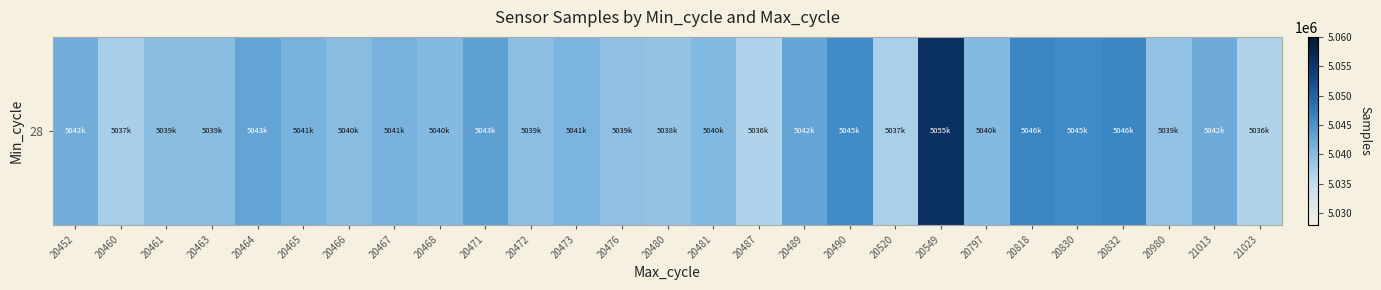

How many data points are less than 5040504?

13